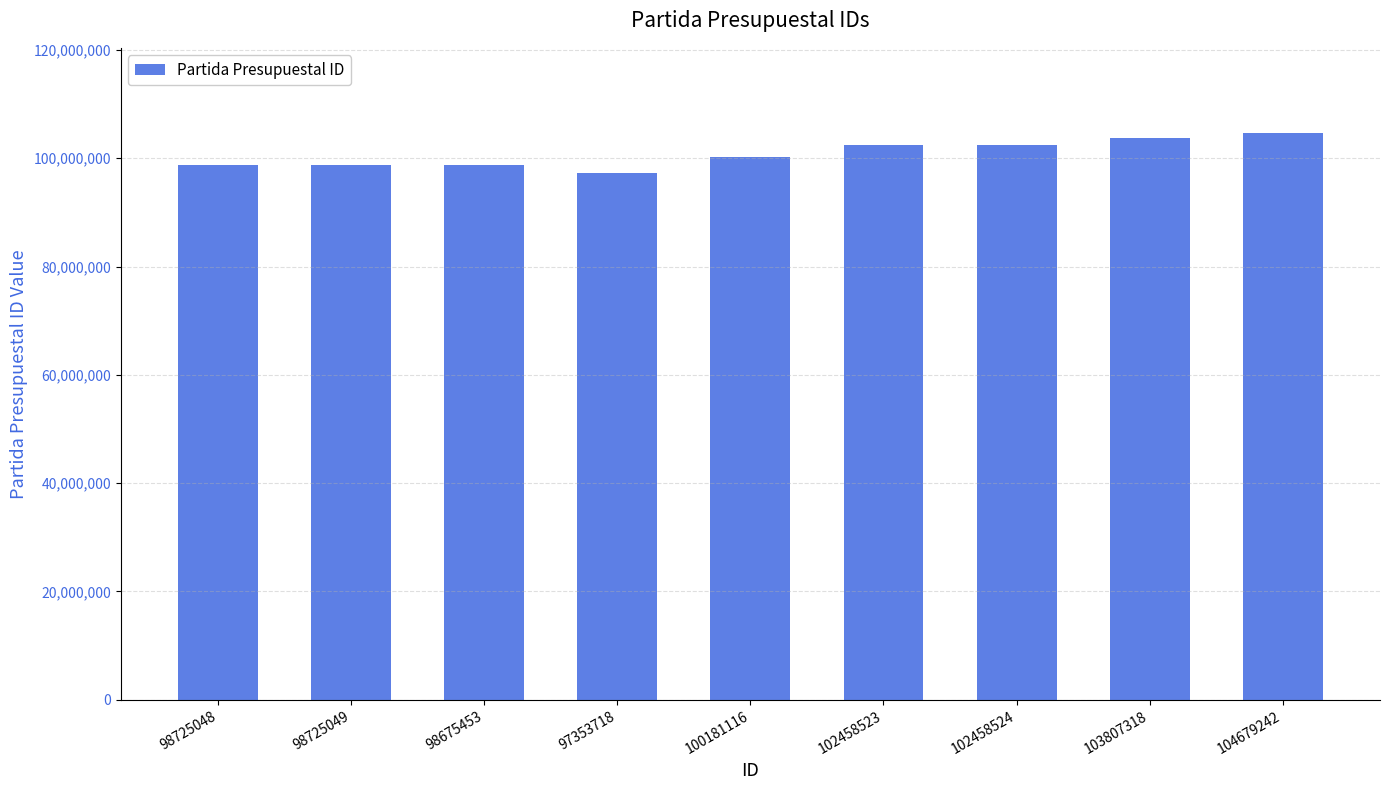

What position from the left is 98725048?

1